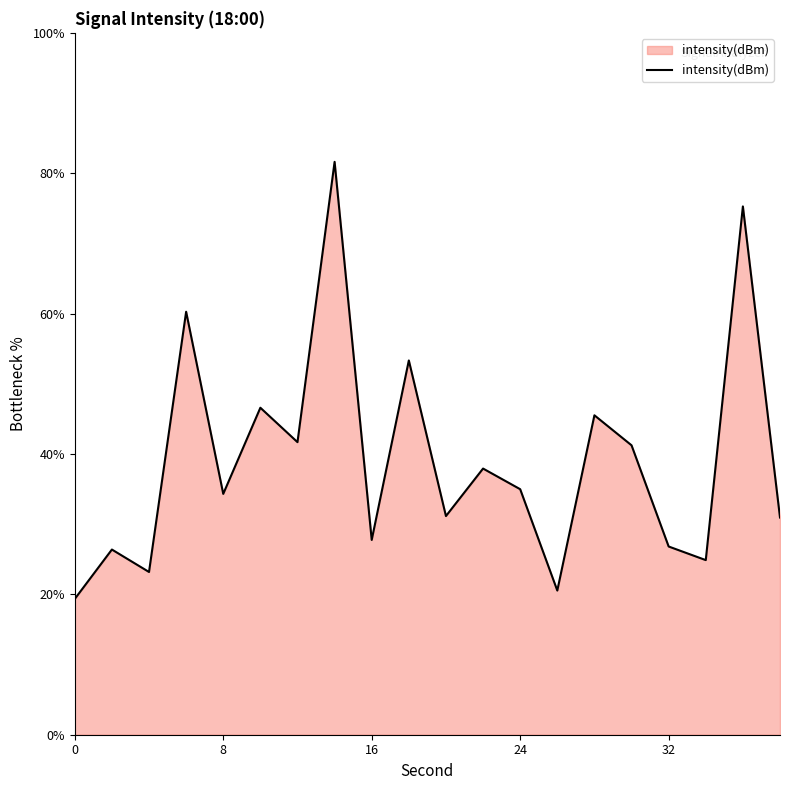

What is the greatest value displayed?

81.6